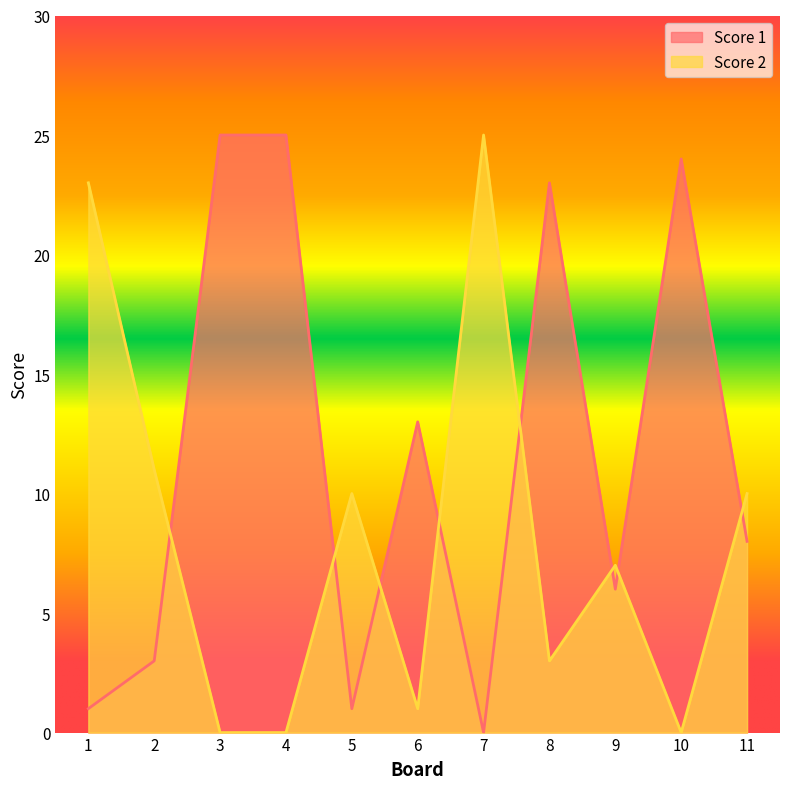

Where do Score 2 and Score 1 first cross each other?

2 and 3